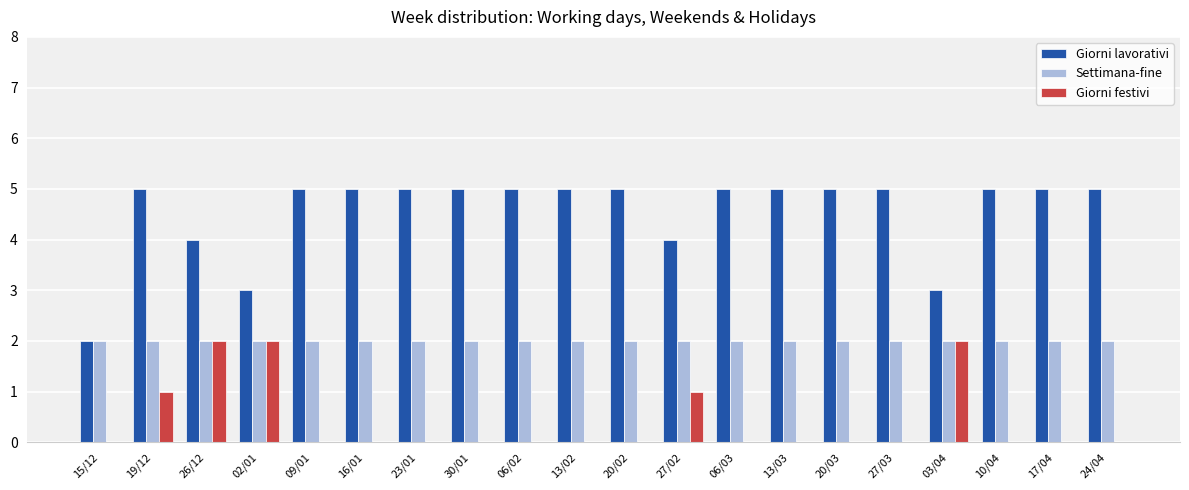

What is the sum of all Giorni festivi values?

8